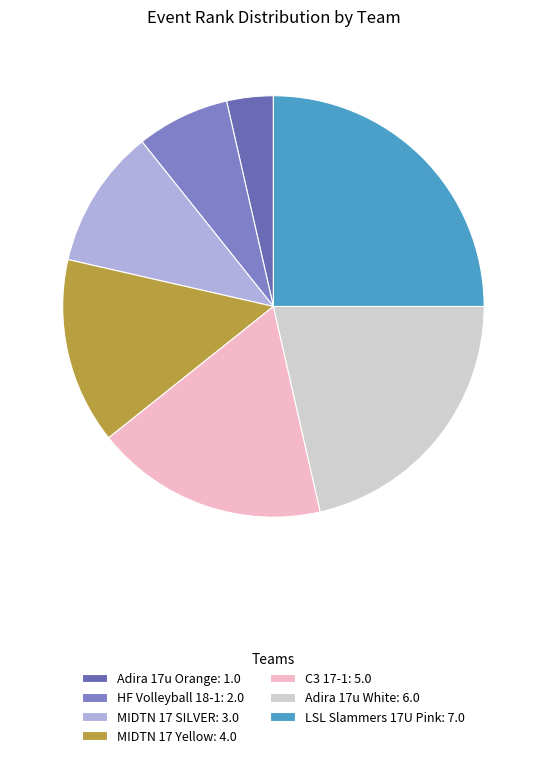

How many segments does this pie chart have?

7